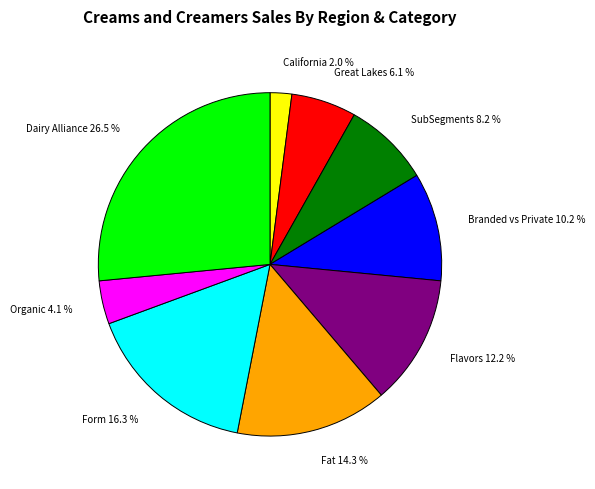

What portion of the pie excludes Flavors 12.2 %?

87.8%